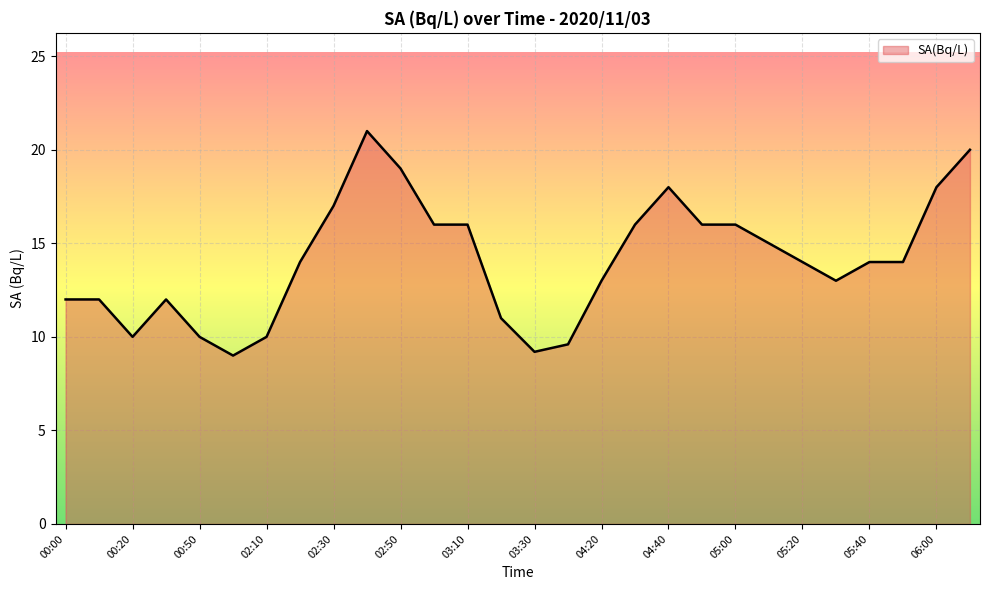

What is the difference between the maximum and minimum values?

12.0